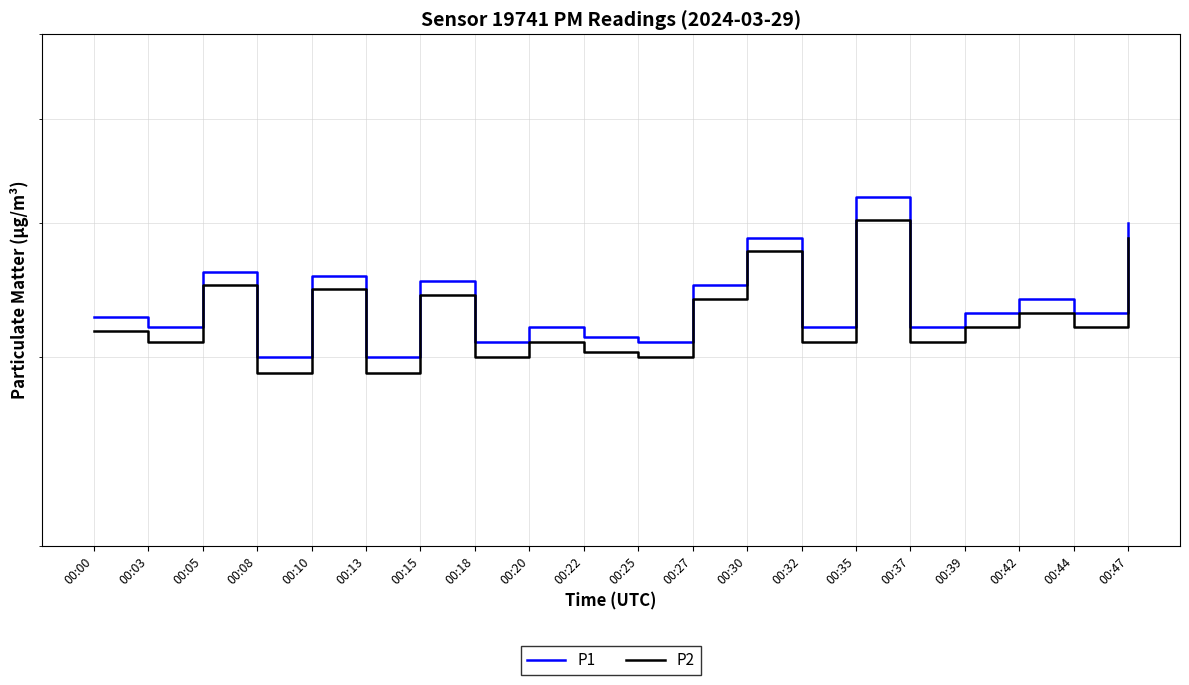

List the labels in order of P2 value, smallest first.

00:08, 00:13, 00:18, 00:25, 00:22, 00:03, 00:20, 00:32, 00:37, 00:00, 00:39, 00:44, 00:42, 00:27, 00:15, 00:10, 00:05, 00:30, 00:47, 00:35